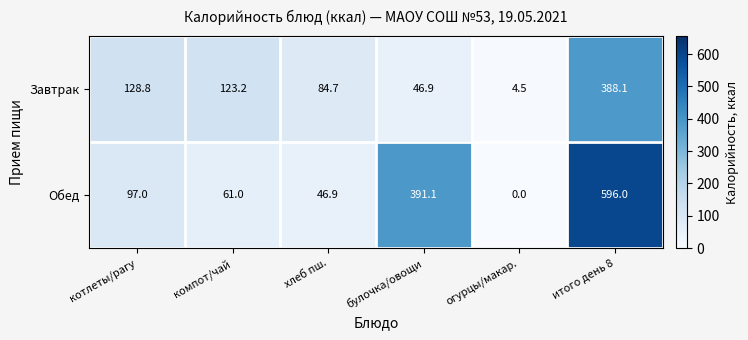

What is the difference between the second highest and minimum values in the Завтрак series?

124.3